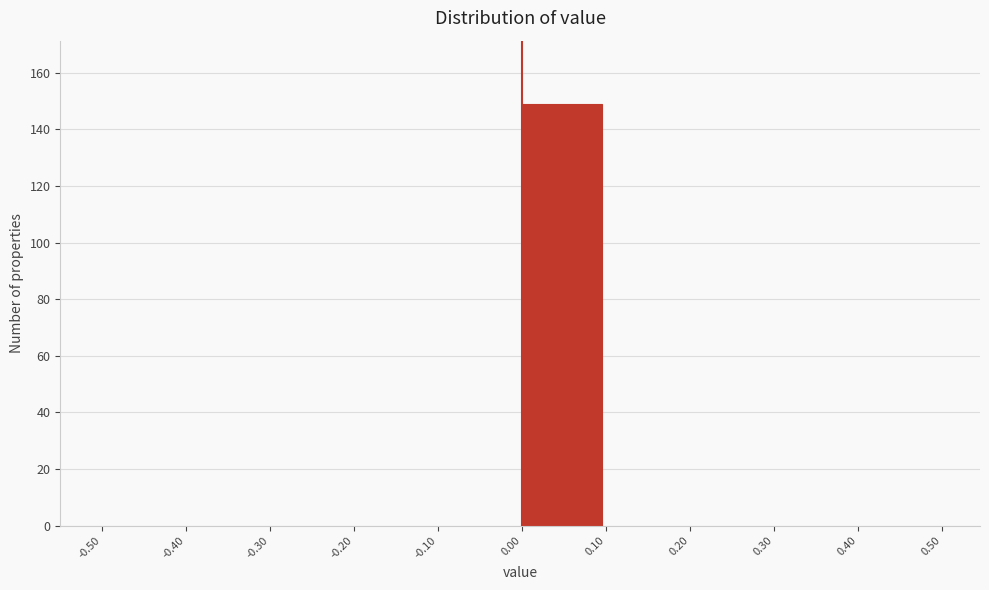

Reading left to right, list every bar in this chart as the range it spans on the x-axis followed by its height. The values are not printed on the chart, so give them approximately, as read against the axis.

-0.50 to -0.40: 0
-0.40 to -0.30: 0
-0.30 to -0.20: 0
-0.20 to -0.10: 0
-0.10 to 0.00: 0
0.00 to 0.10: 150
0.10 to 0.20: 0
0.20 to 0.30: 0
0.30 to 0.40: 0
0.40 to 0.50: 0